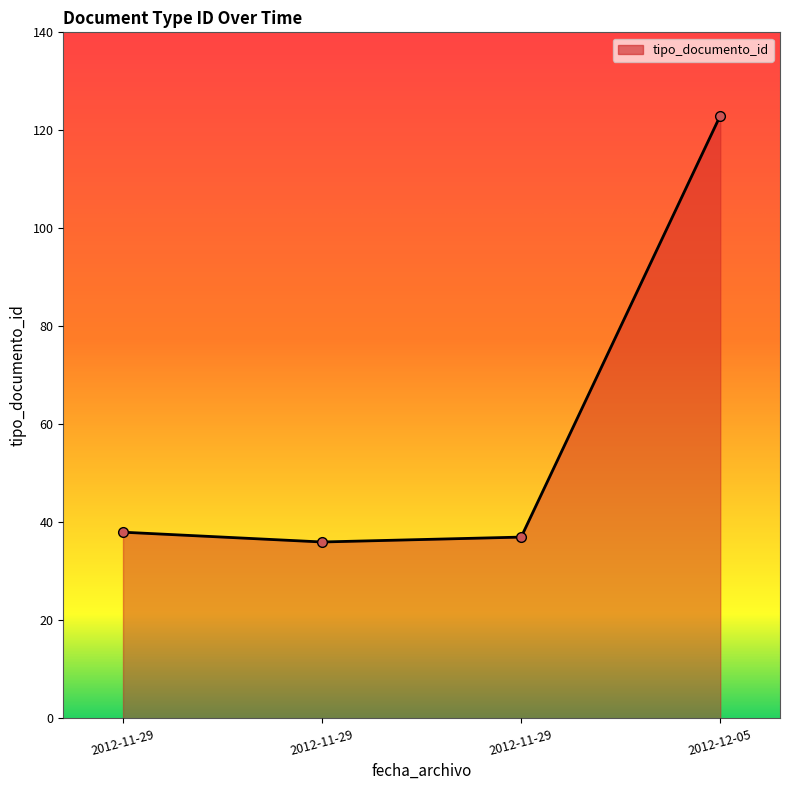

List the labels in order of value, largest first.

2012-12-05 08:34:51, 2012-11-29 14:07:00, 2012-11-29 14:07:00, 2012-11-29 14:07:00